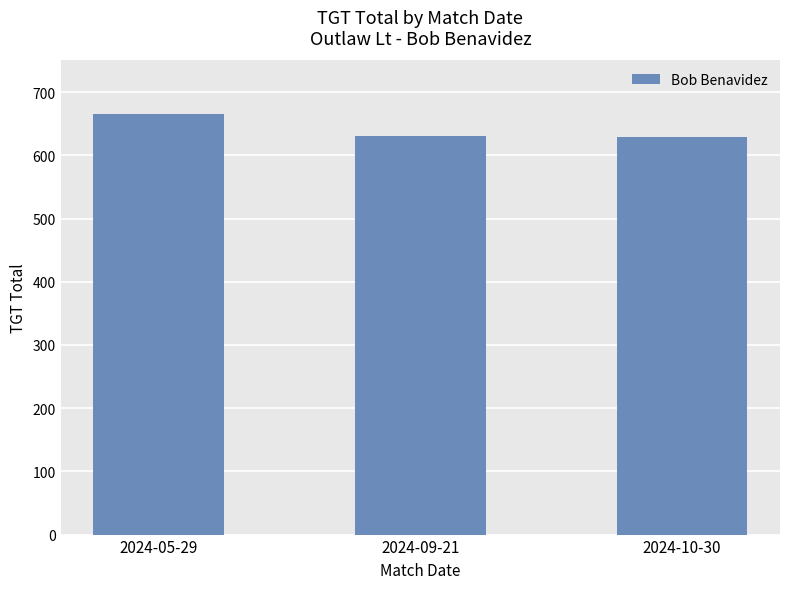

What is the sum of the values at 2024-05-29 and 2024-09-21?

1296